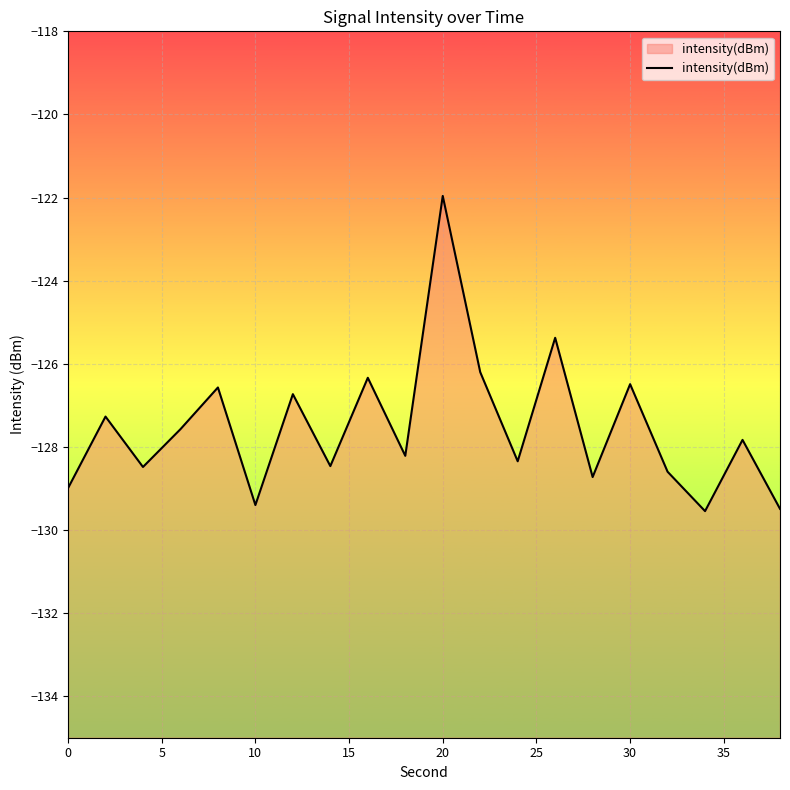

The value at 10 is -82.8. True or false?

False